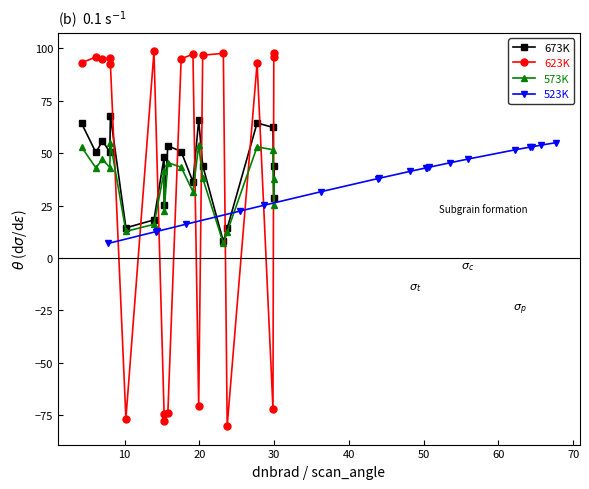

What is the value of the 623K point at the 12th from the left?

97.2